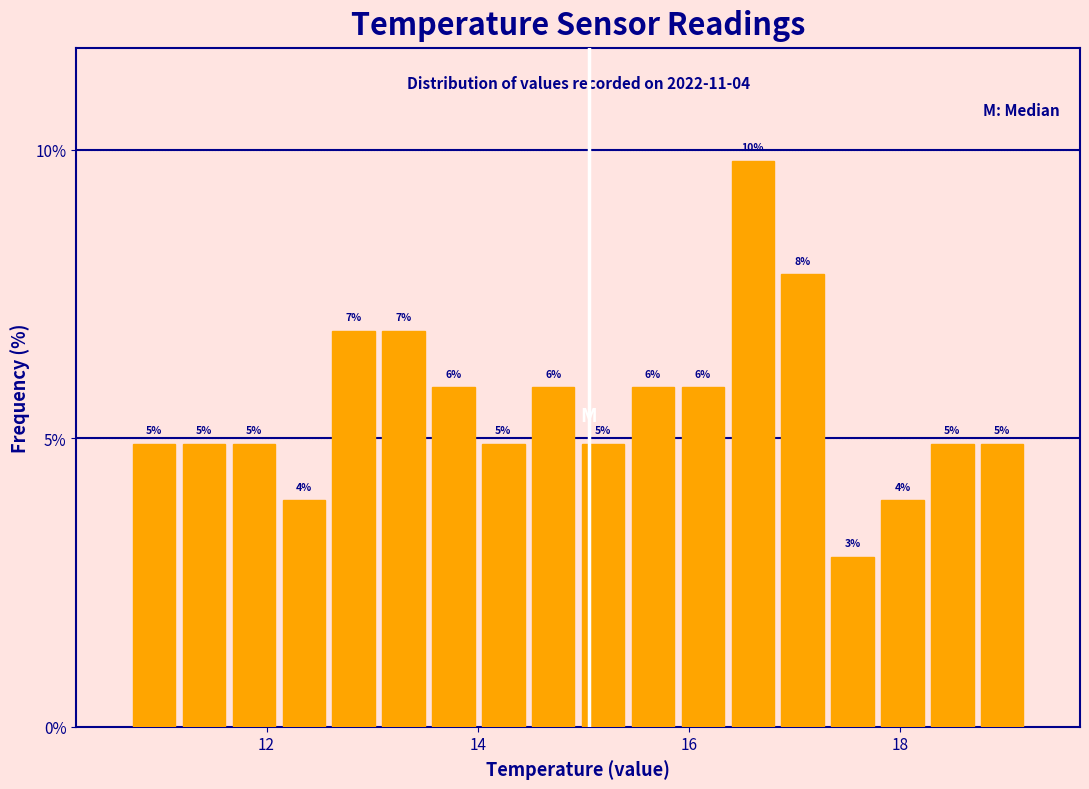

Read against the x-axis, roughly where is the centre of the tallest bar?

16.6